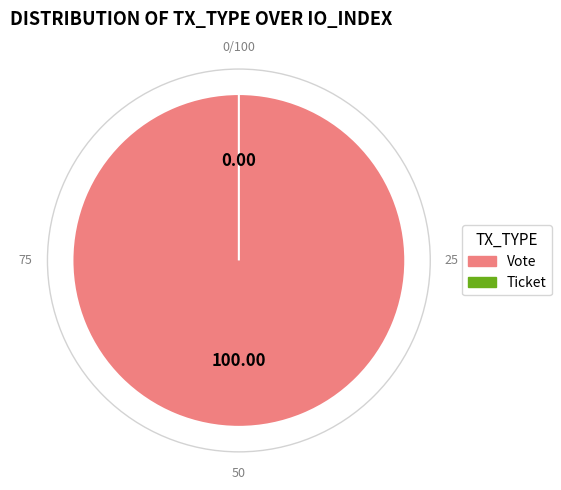

How much of the chart is everything except Ticket?

100.0%